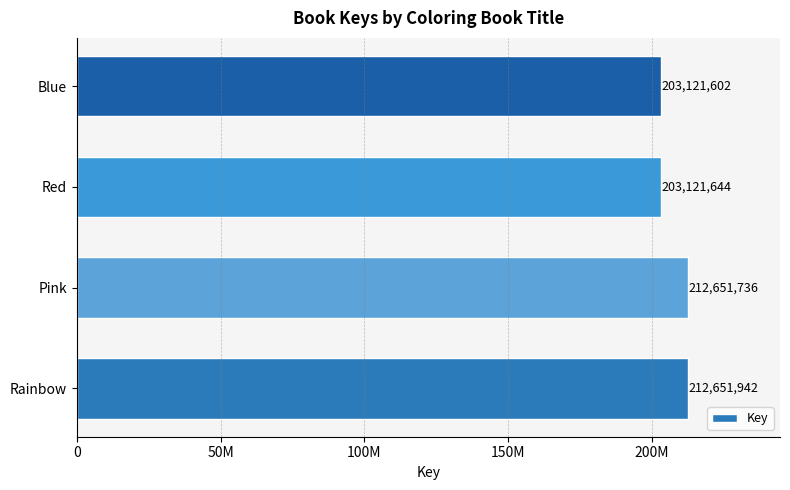

Are the bars horizontal?

Yes